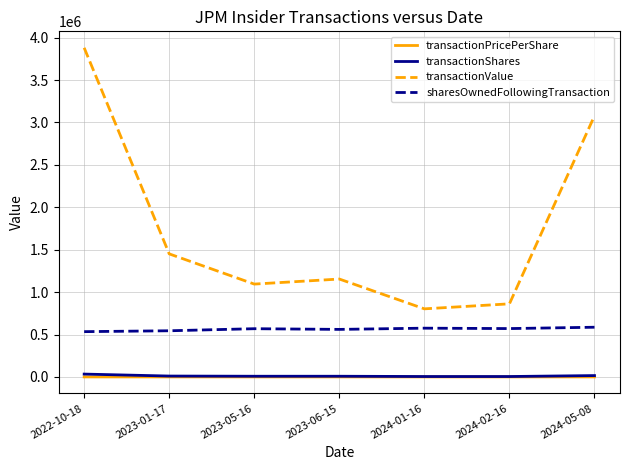

Which series has the largest range (max minus min)?

transactionValue